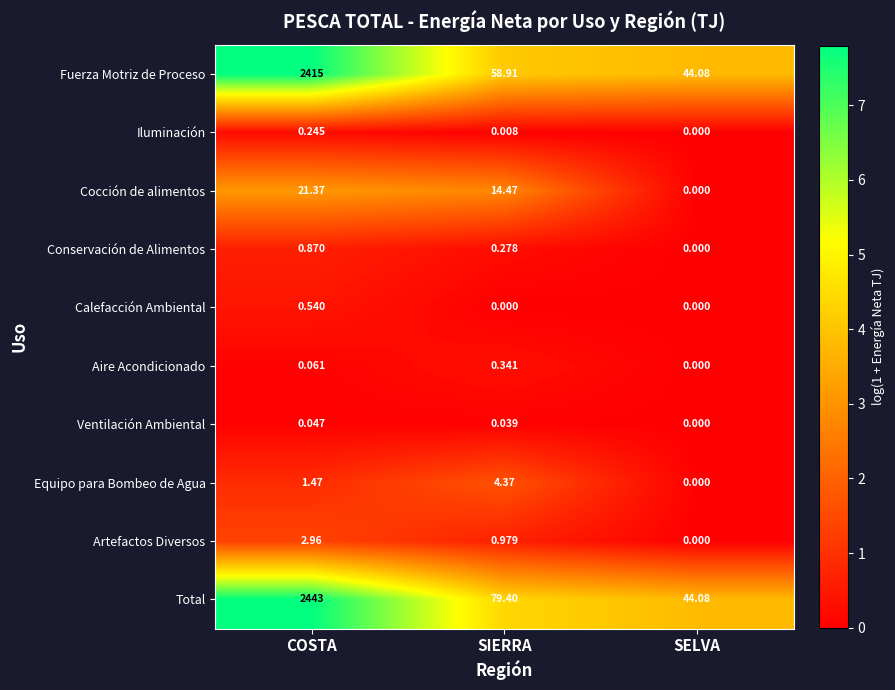

What is the maximum value shown in the chart?

2443.0